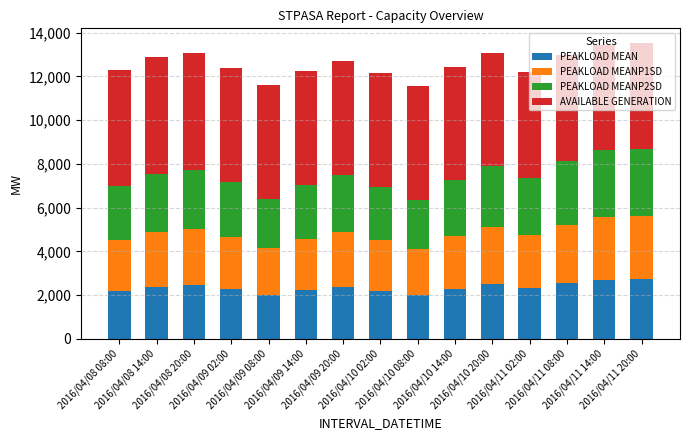

Is it true that PEAKLOAD MEAN equals 2191 at 2016/04/10 02:00?

True